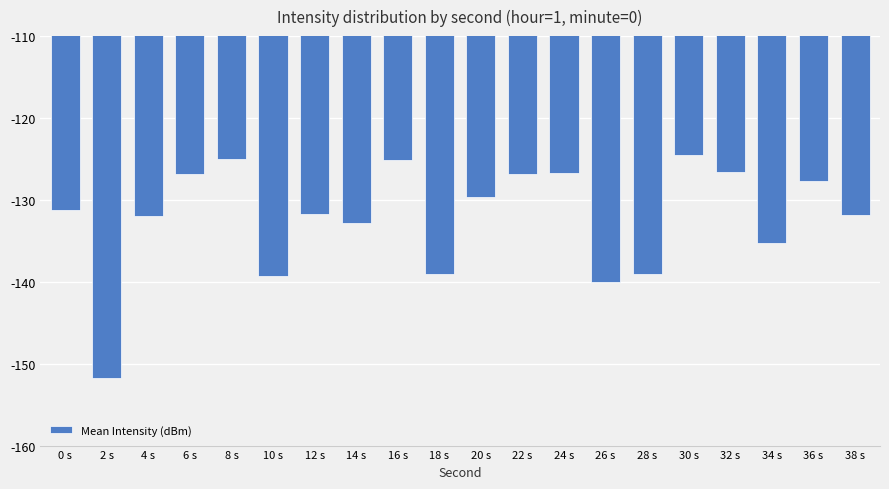

Which has a higher value, 22 s or 2 s?

22 s